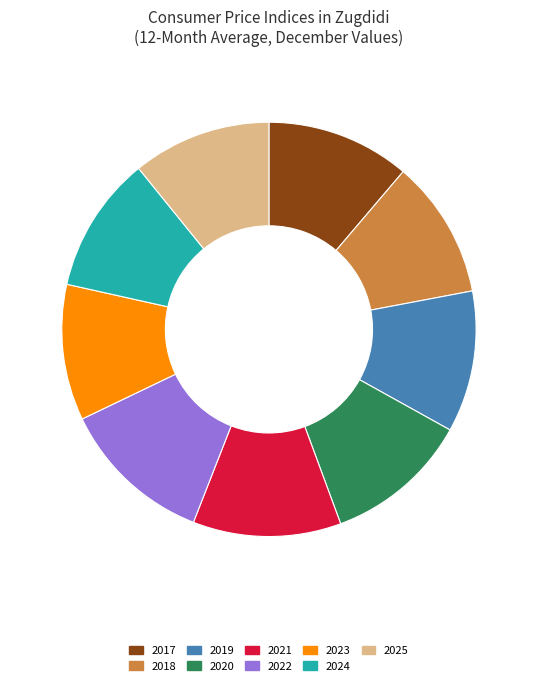

How many segments does this pie chart have?

9